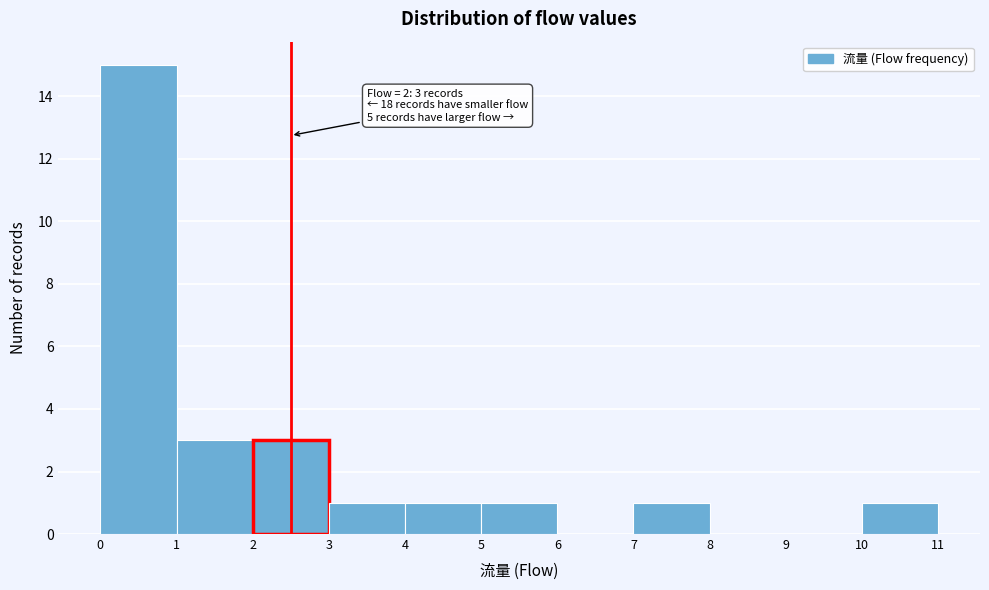

Over which range of the x-axis is the bar tallest?

0 to 1